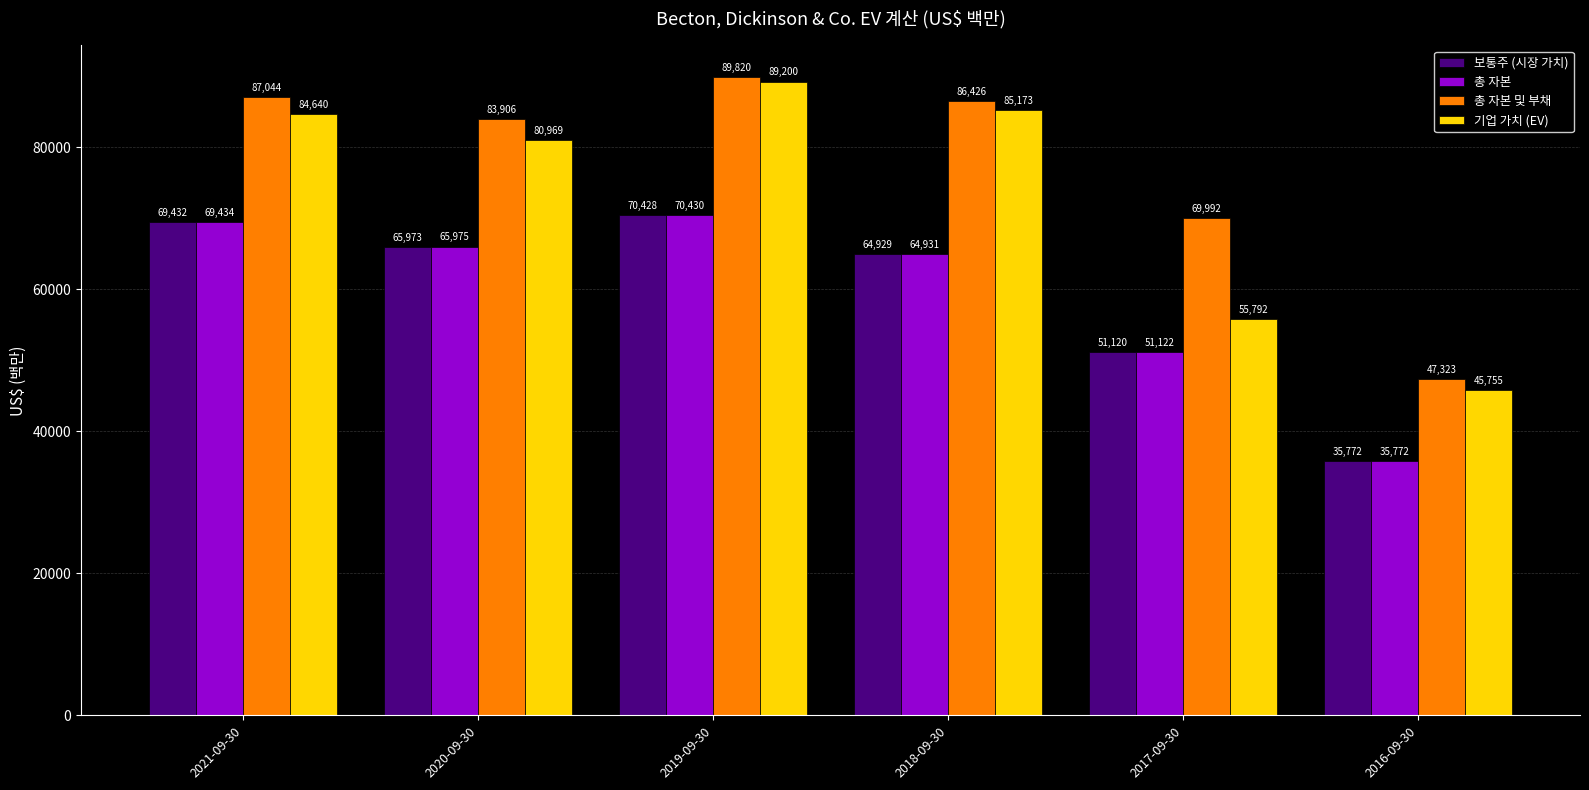

Are the bars horizontal?

No